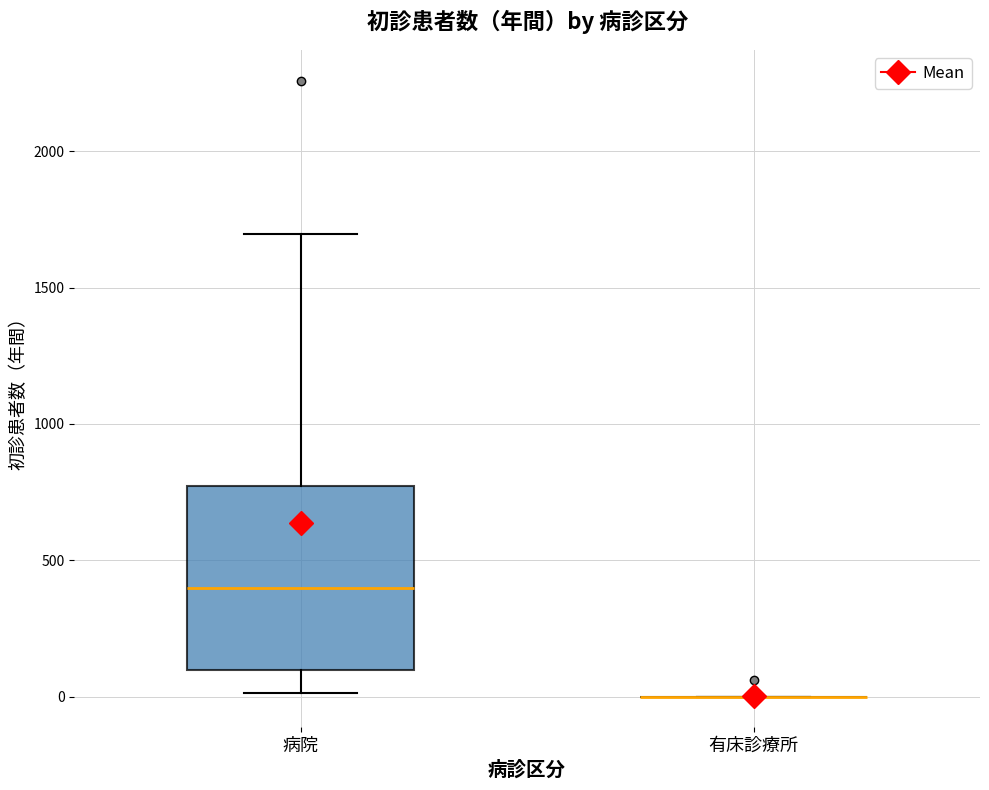

Comparing the boxes themselves (not the whiskers), which one is the tallest?

病院